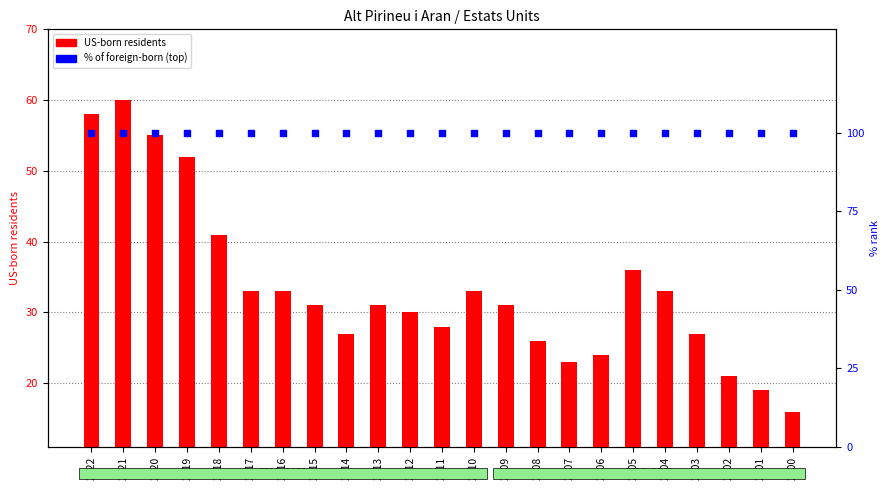

At how many categories does at least one series exceed 56?

23